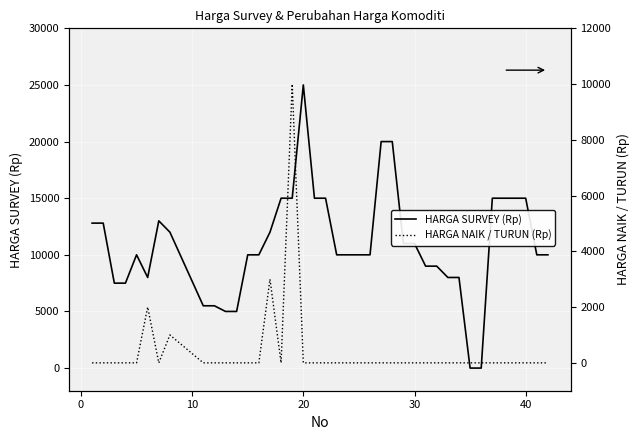

What is the maximum value for HARGA SURVEY (Rp)?

25000